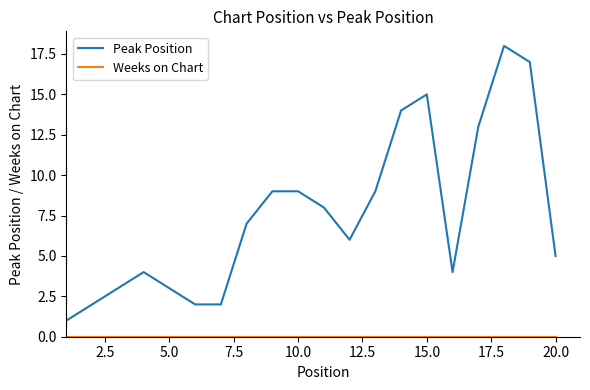

What is the maximum value shown in the chart?

18